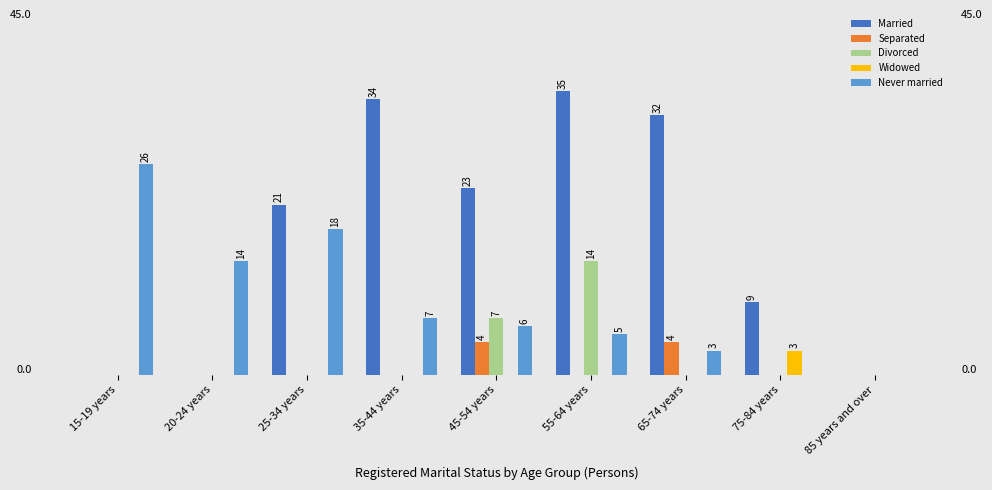

At which category does the chart reach its minimum across all series?

15-19 years